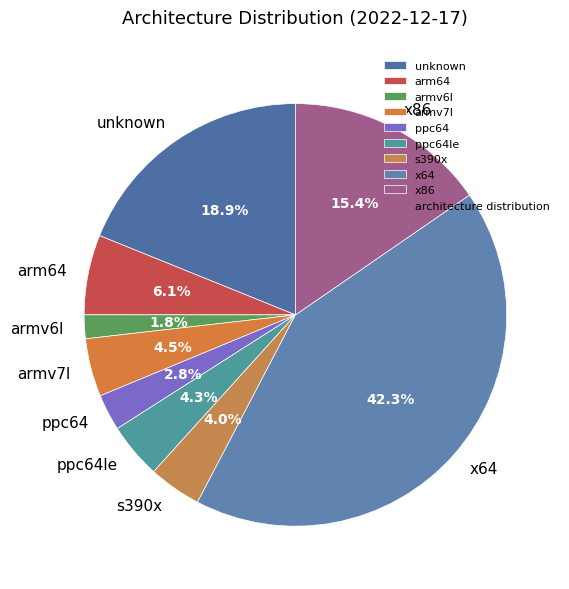

Approximately how many times larger is the value at armv7l compared to armv6l?

2.5